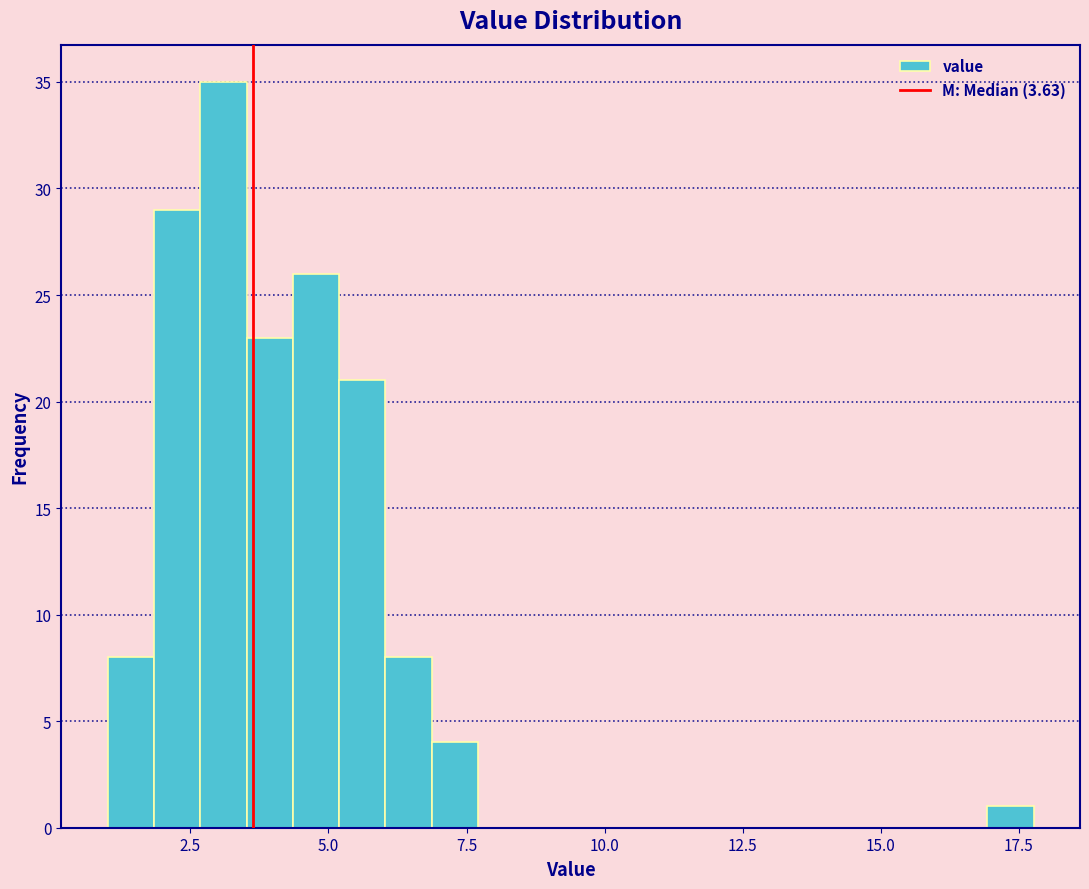

Around what value on the x-axis is the tallest bar? Give the approximate position of its centre, as read against the axis.

3.0